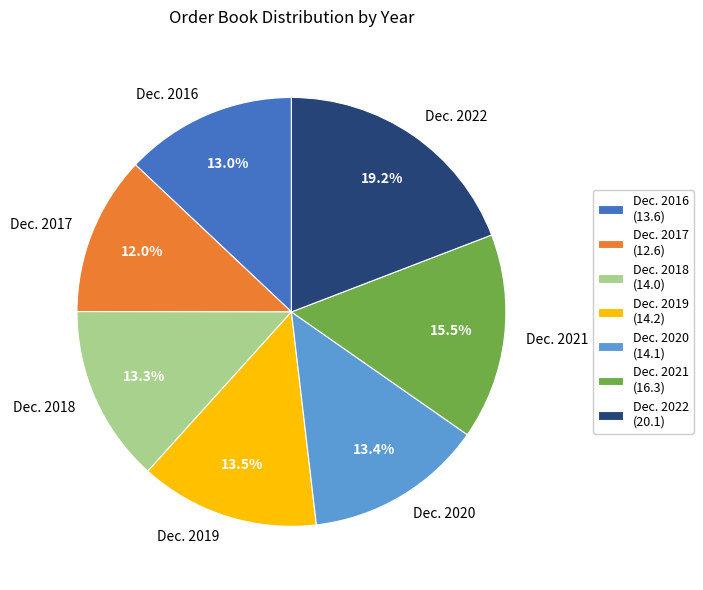

Is the sum of Dec. 2019 and Dec. 2016 greater than half?

No